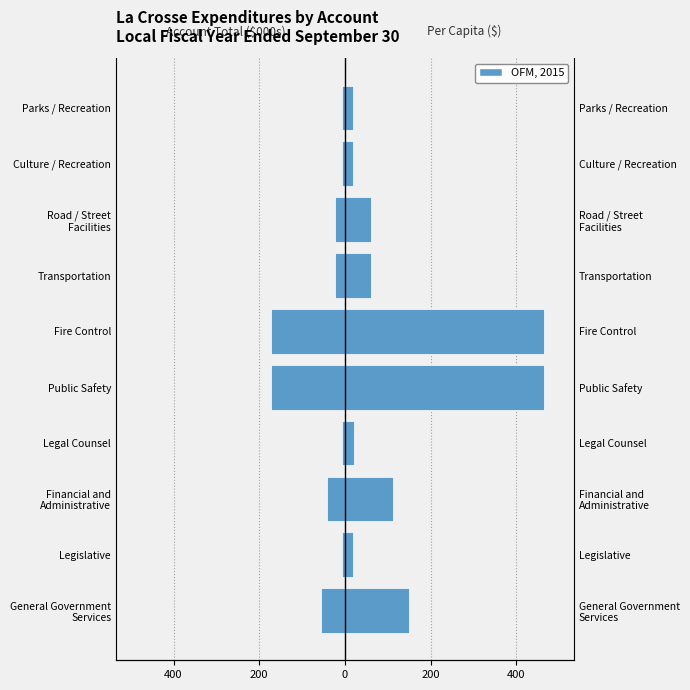

Which series changed the most between Road / Street Facilities and Parks / Recreation?

Per Capita ($)